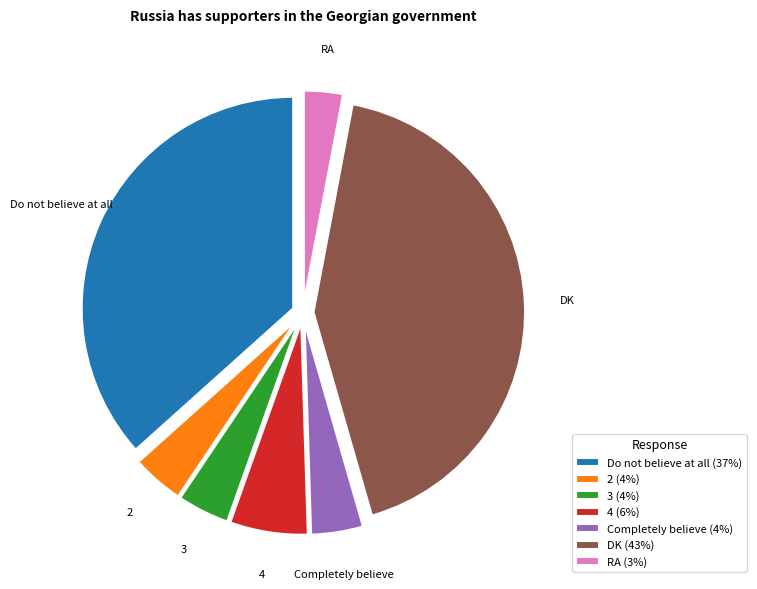

True or false: 4 (6%) accounts for 6% of the total.

True